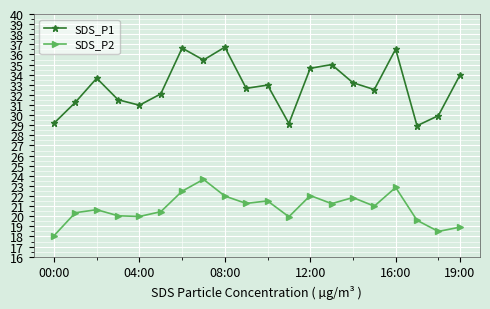

List the series in order of their overall mean, highest first.

SDS_P1, SDS_P2